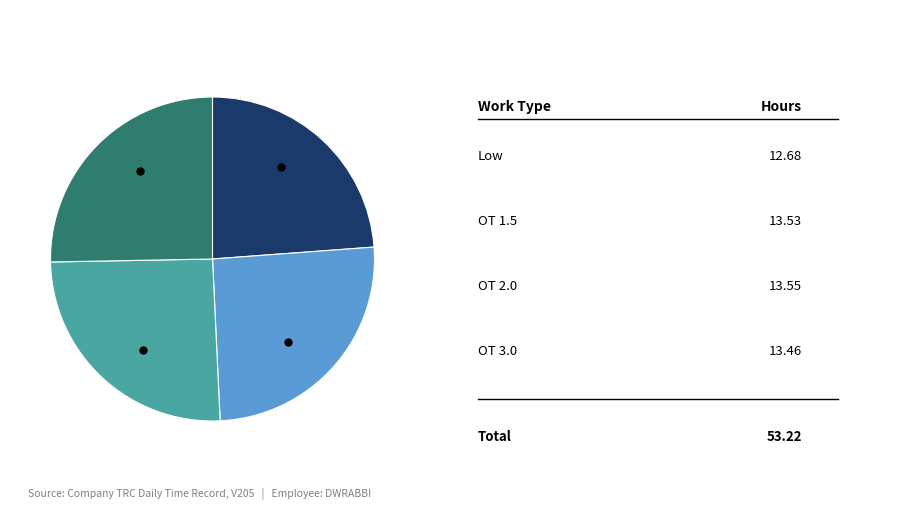

Is there any slice that represents more than half of the pie?

No